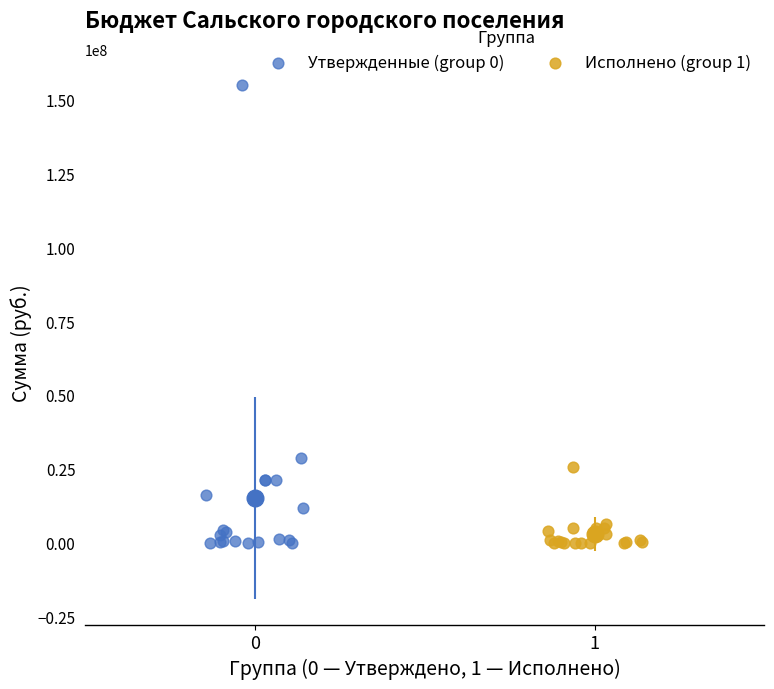

Which series has the largest Y range (max minus min)?

Утвержденные (group 0)